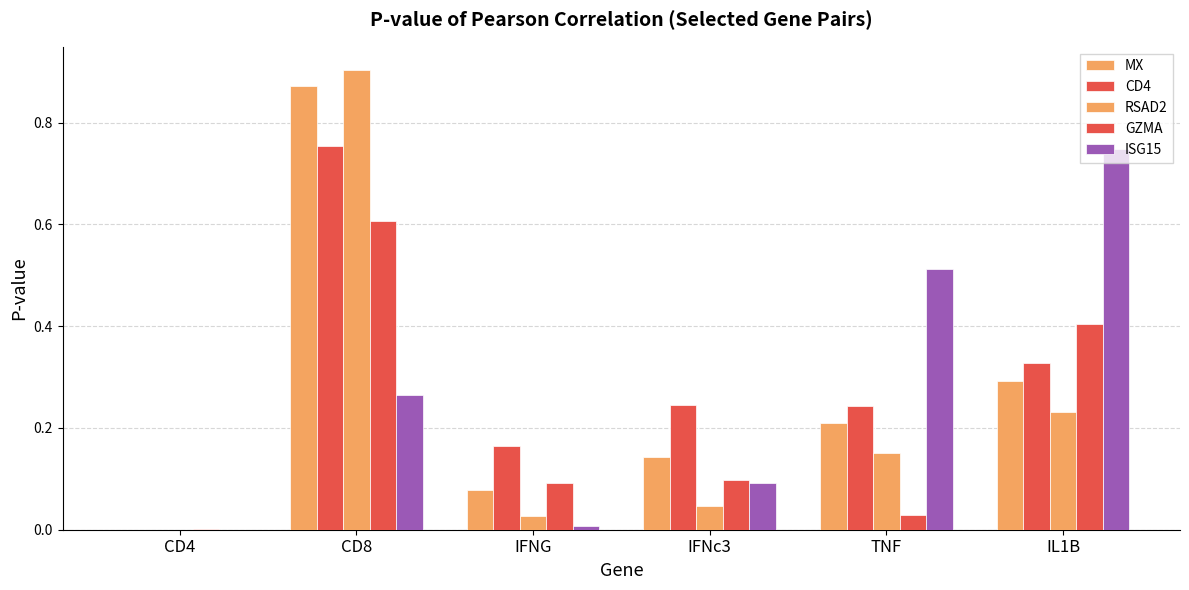

What is the label of the 6th bar from the right?

CD4